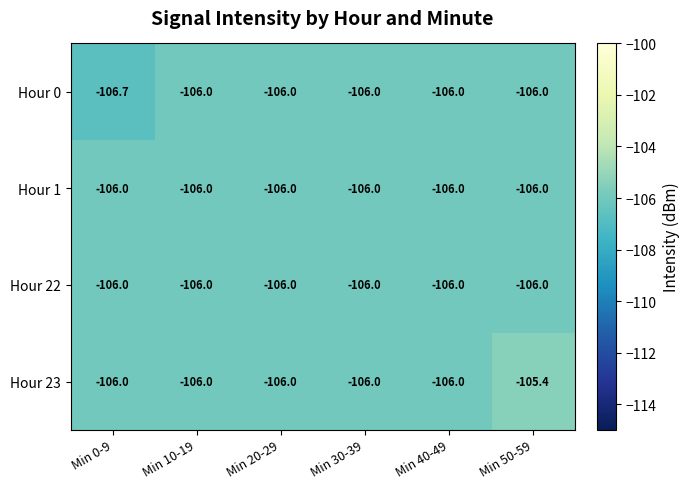

Where is Hour 23 nearest to the value -105?

Min 50-59